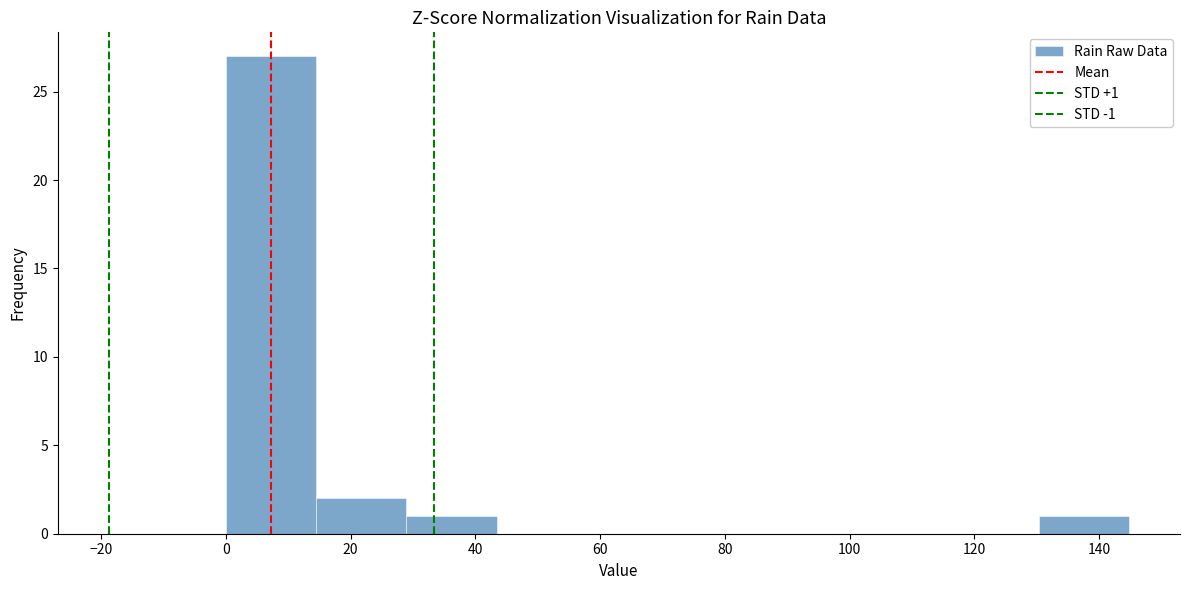

Which range on the x-axis has the tallest bar?

0 to 14